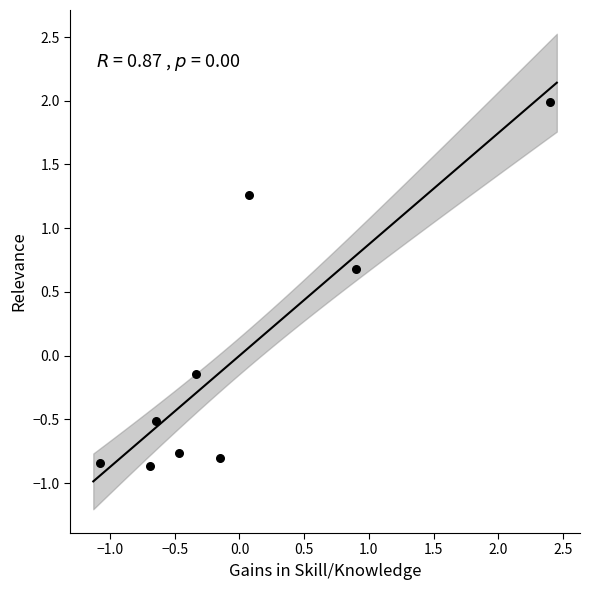

What is the range of Y values (max minus min)?

2.9